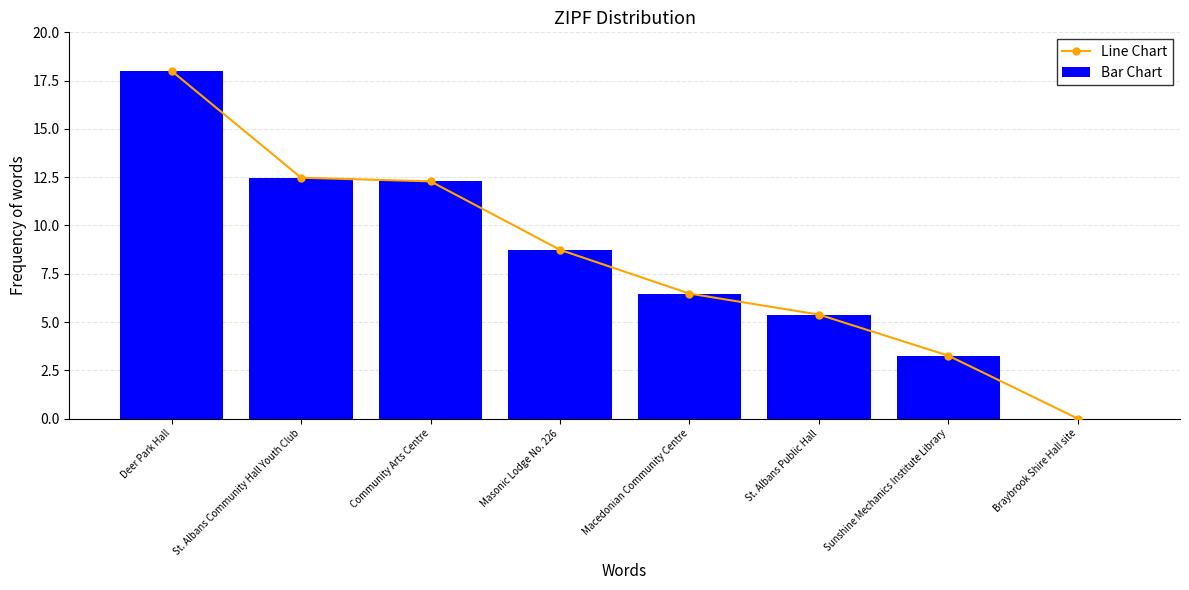

What is the label of the 4th bar from the left?

Masonic Lodge No. 226